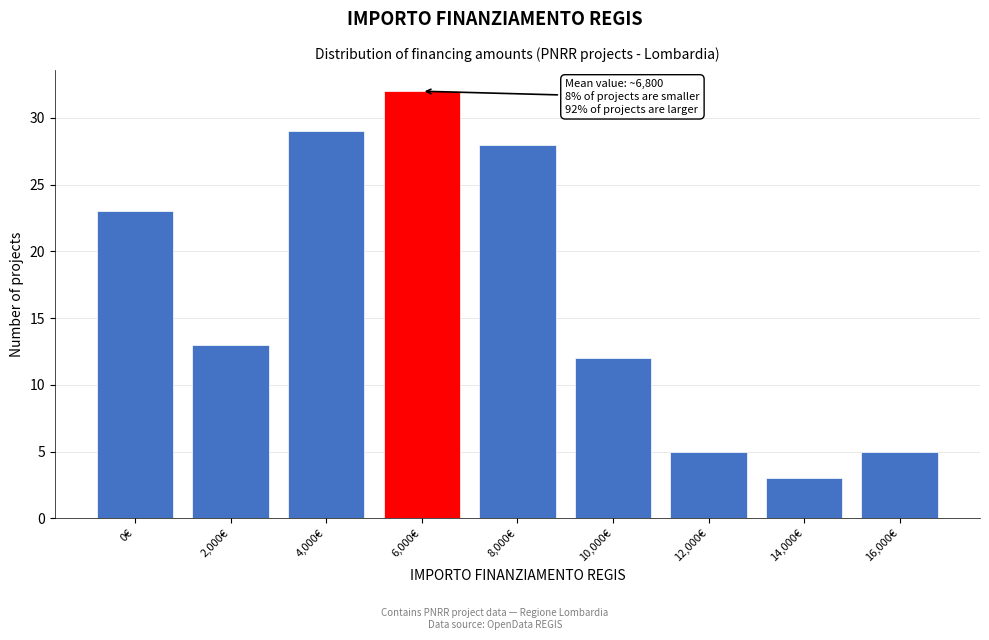

Reading left to right, list all the values displayed in this chart.

0€=23	2,000€=13	4,000€=29	6,000€=32	8,000€=28	10,000€=12	12,000€=5	14,000€=3	16,000€=5